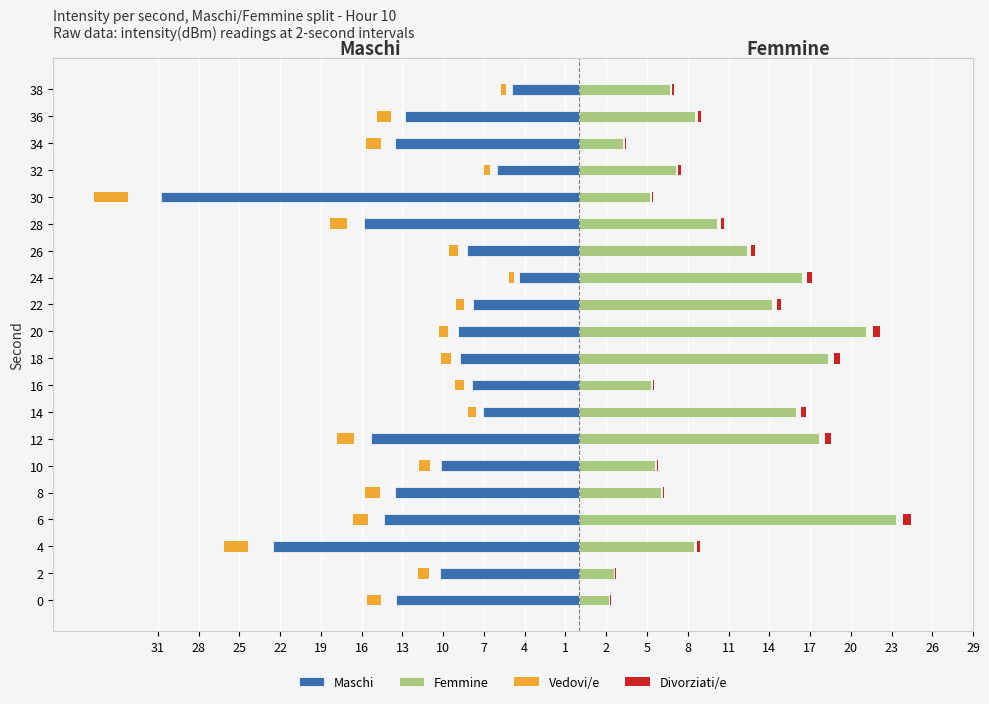

Which series has the largest range (max minus min)?

Maschi